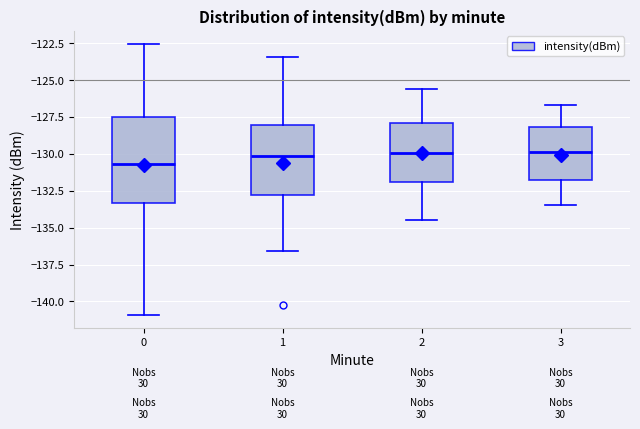

Reading left to right, transcribe this box plot: for each box, give where its median line is, the range the box spans, and where its two whiskers end, as read against the y-axis. The values are not printed on the chart, so give them approximately, as read against the axis.

0: median -130.5, box -133.5 to -127.5, whiskers -141.0 to -122.5
1: median -130.0, box -133.0 to -128.0, whiskers -136.5 to -123.5
2: median -130.0, box -132.0 to -128.0, whiskers -134.5 to -125.5
3: median -130.0, box -131.5 to -128.0, whiskers -133.5 to -126.5